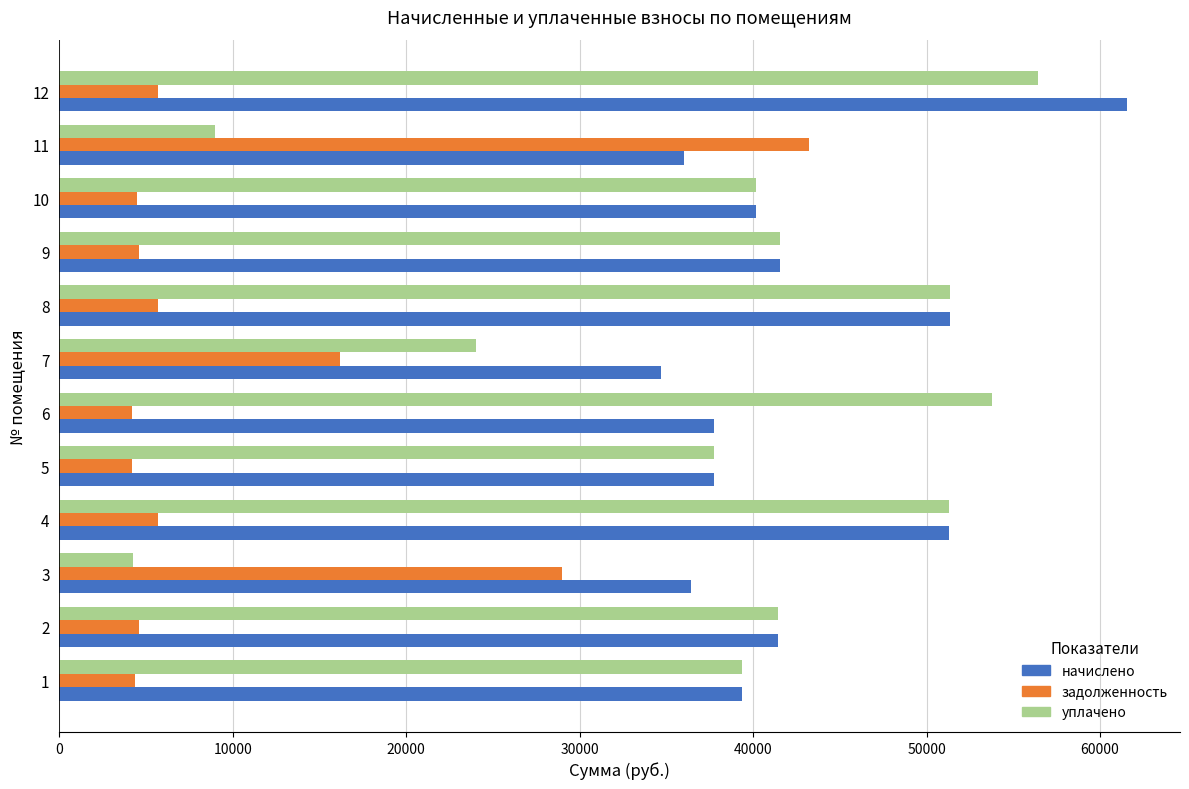

Which series has the largest range (max minus min)?

уплачено